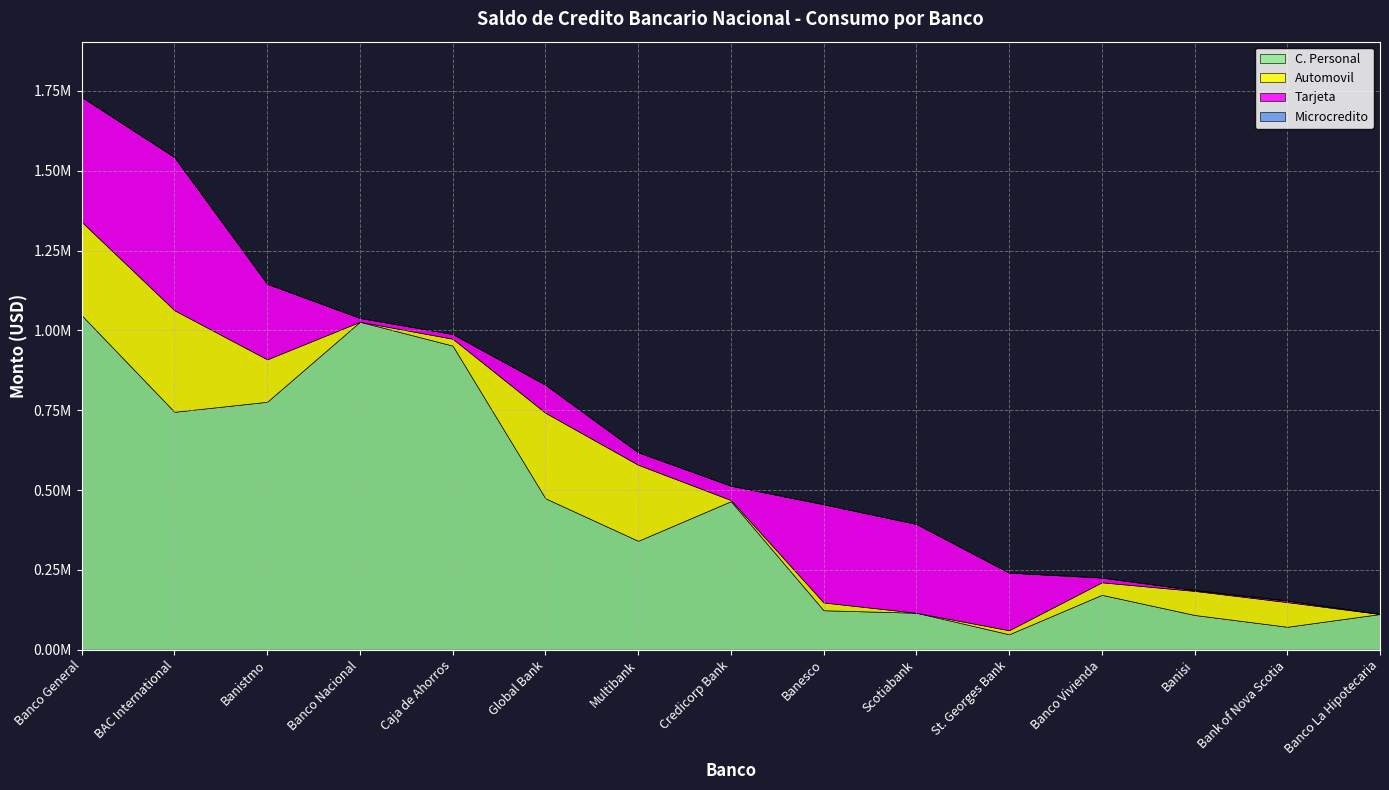

True or false: Tarjeta has more than 0 interior local peaks.

True